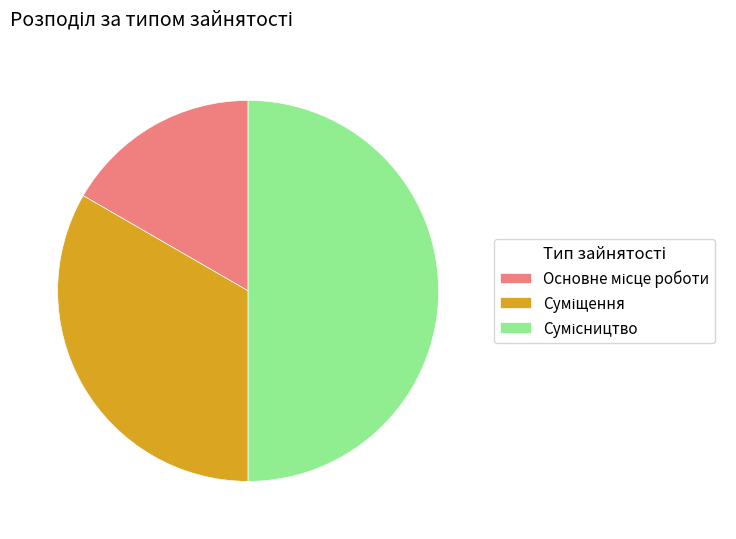

Combined, do Сумісництво and Суміщення account for over 50%?

Yes